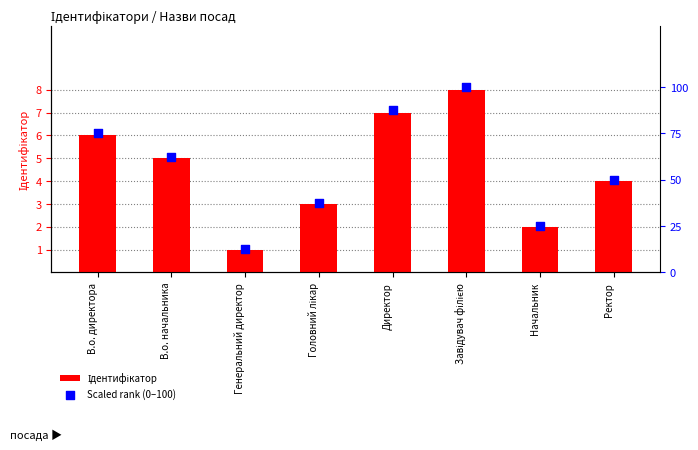

At how many categories does at least one series exceed 77?

2